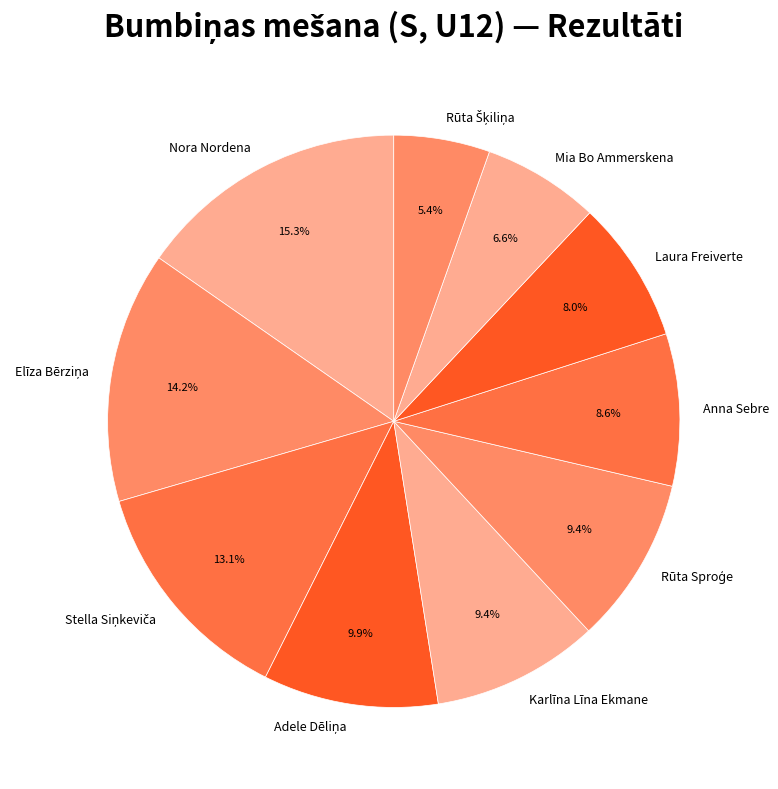

Is Laura Freiverte the majority of the pie?

No